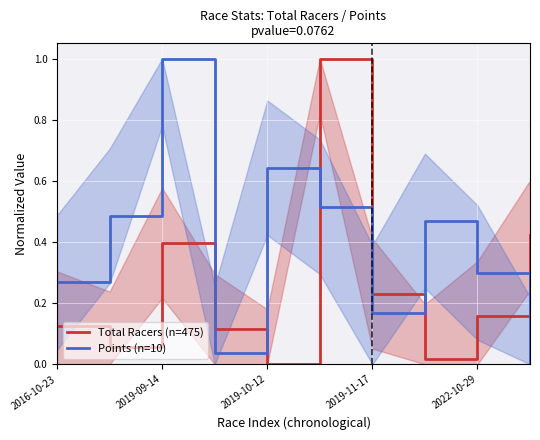

True or false: Total Racers (n=475) and Points (n=10) intersect in this chart.

True